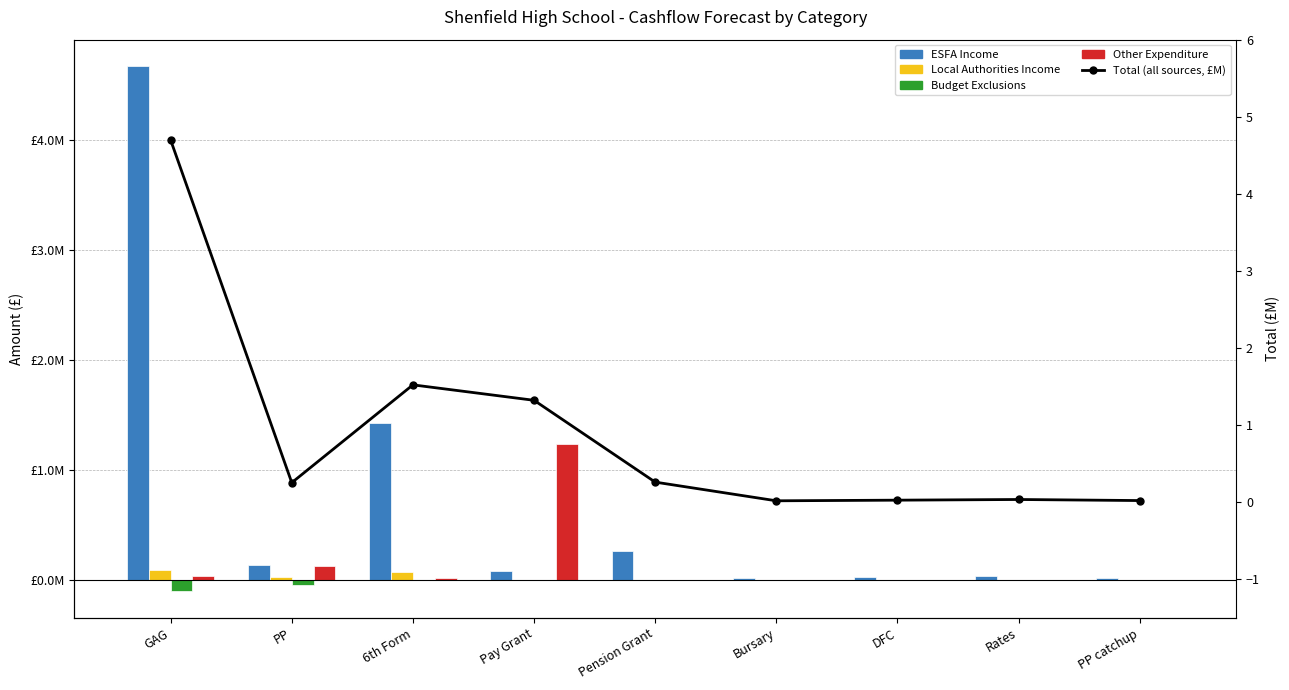

What is the spread (max minus min) of values at Rates?

34442.0